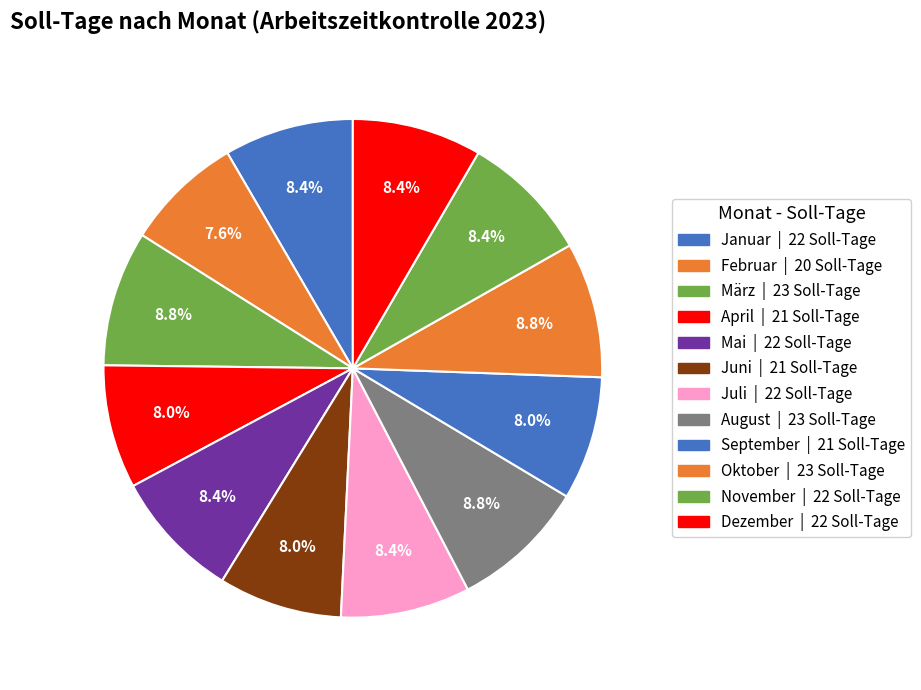

To the nearest percent, what portion does Dezember represent?

8%